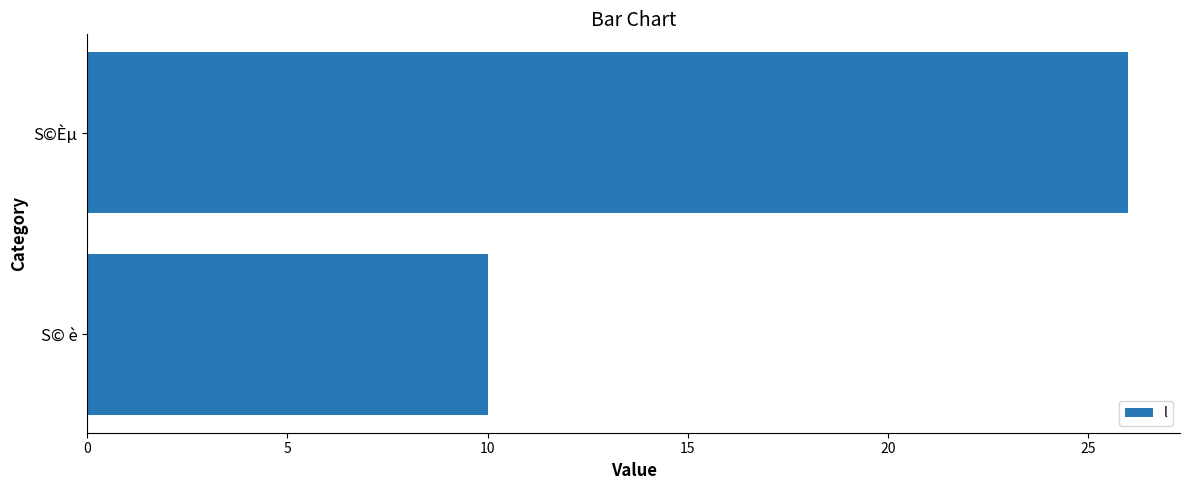

List the labels in order of value, smallest first.

S© è, S©Èµ